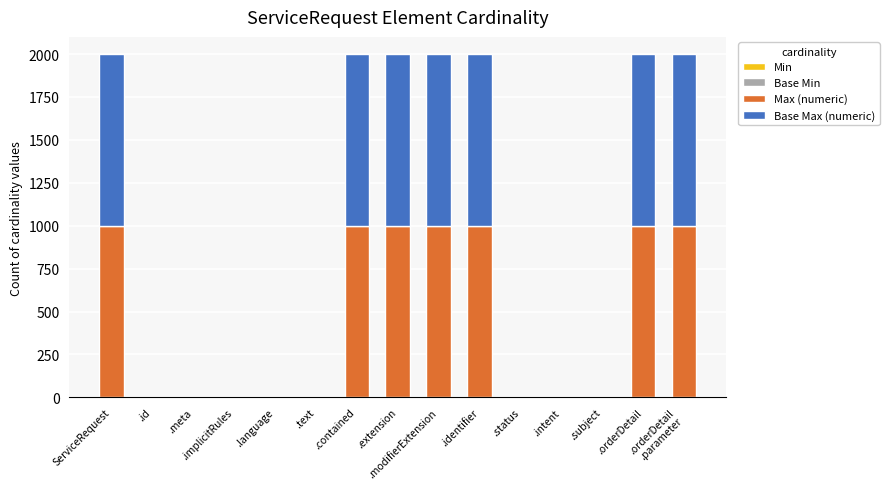

Which series has the widest spread of values?

Max (numeric)